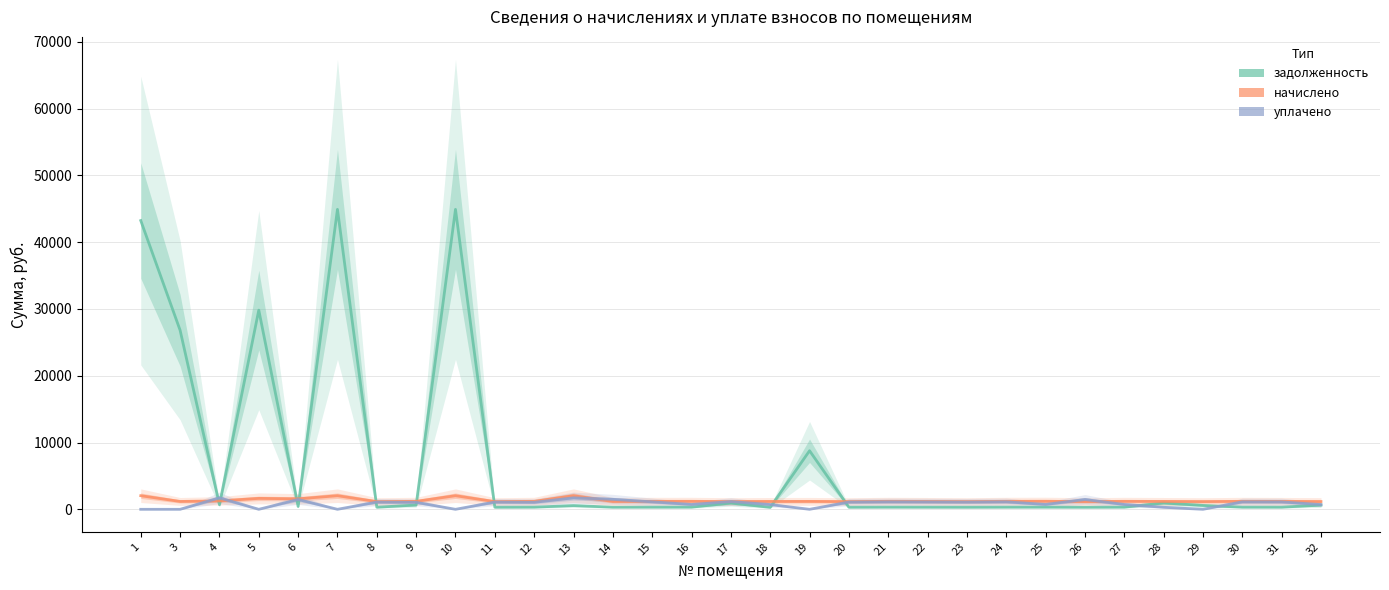

Rank the series at 12 from lowest to highest value.

задолженность, уплачено, начислено